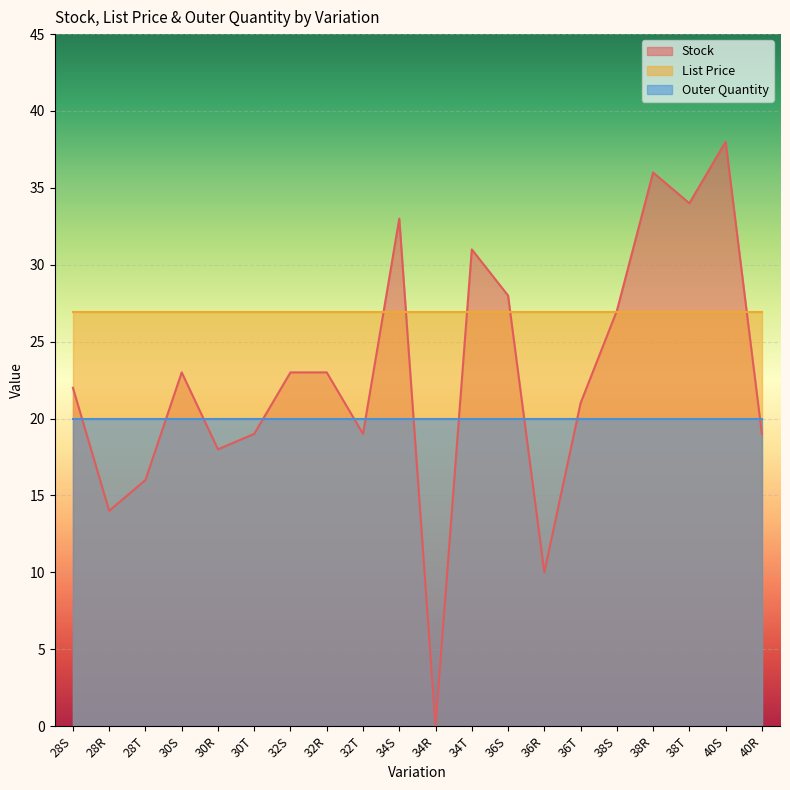

What is the spread (max minus min) of values at 36R?

16.9